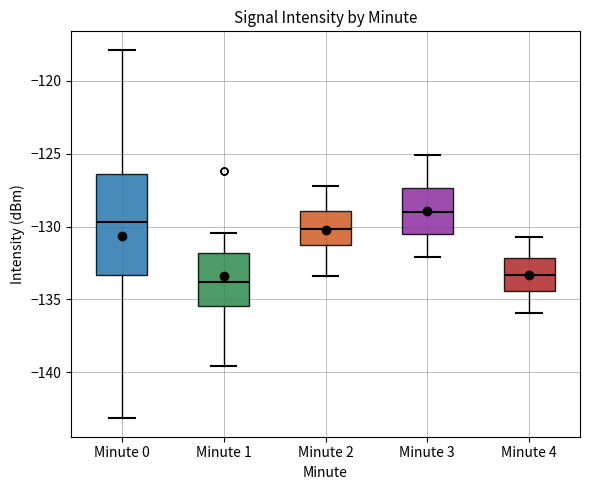

Reading left to right, read every box against the y-axis: the position of its median line, the range the box covers, and the ends of its whiskers. The values are not printed on the chart, so give them approximately, as read against the axis.

Minute 0: median -129.5, box -133.5 to -126.5, whiskers -143.0 to -118.0
Minute 1: median -134.0, box -135.5 to -132.0, whiskers -139.5 to -130.5
Minute 2: median -130.0, box -131.5 to -129.0, whiskers -133.5 to -127.0
Minute 3: median -129.0, box -130.5 to -127.5, whiskers -132.0 to -125.0
Minute 4: median -133.5, box -134.5 to -132.0, whiskers -136.0 to -130.5